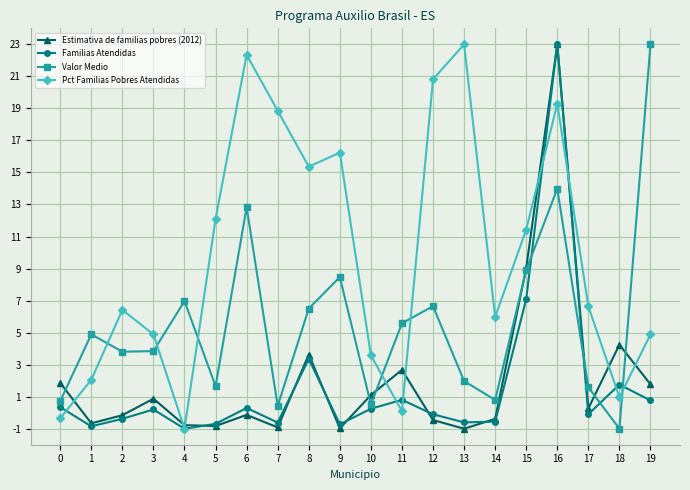

Where does the Valor Medio series first go above 4?

1